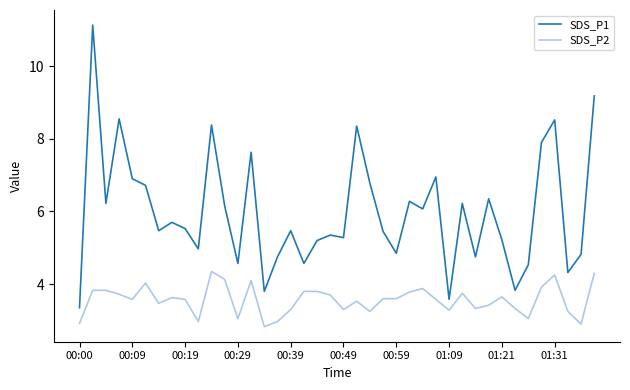

Which series has the largest total across all categories?

SDS_P1